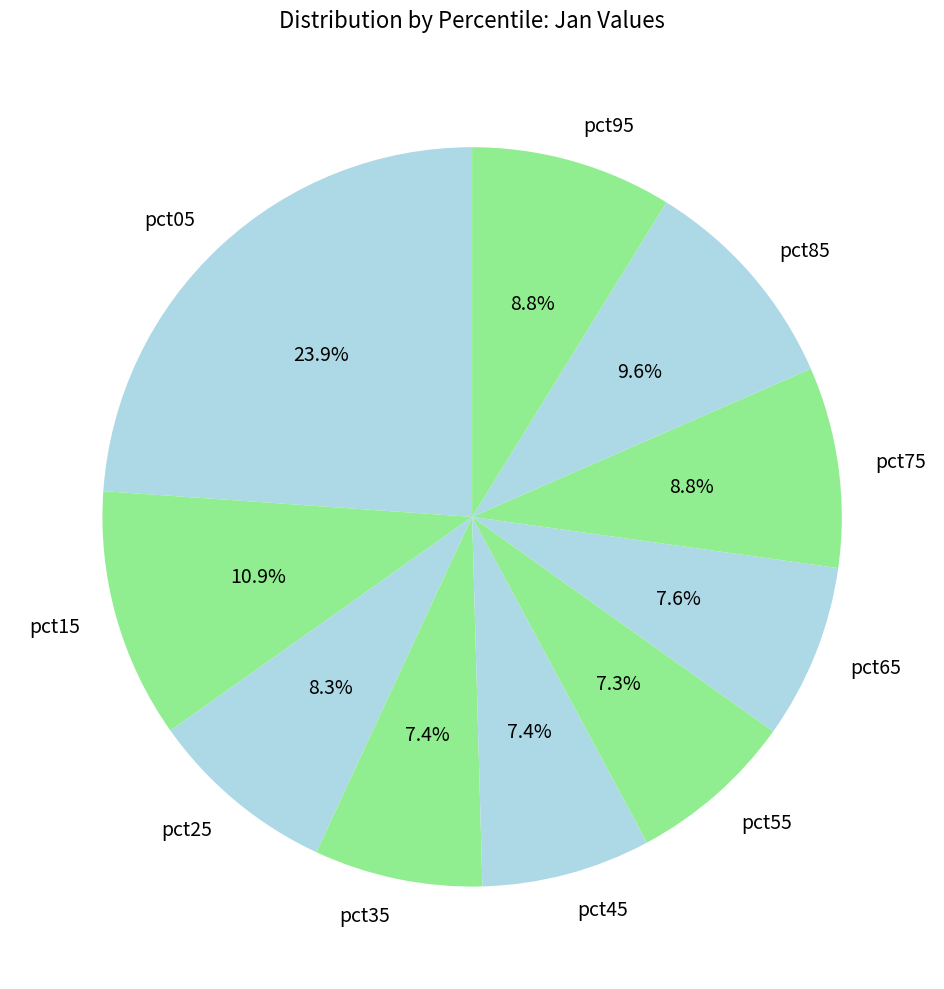

What percentage is NOT represented by pct95?

91.2%